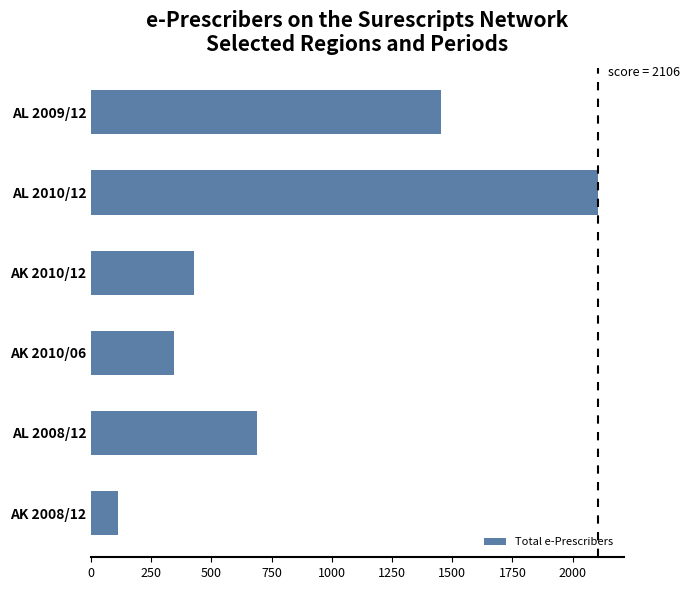

Read the value at AK 2010/12.

429